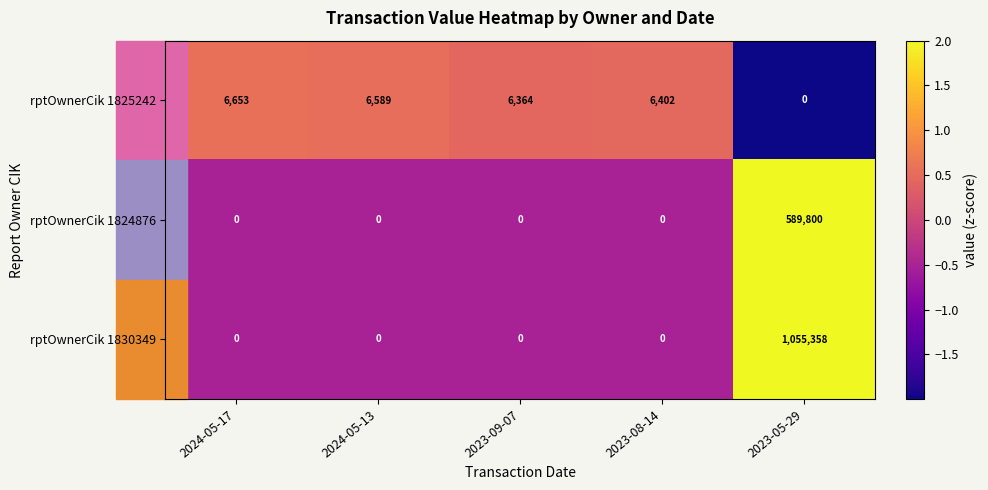

What is the spread (max minus min) of values at 2023-05-29?

1055358